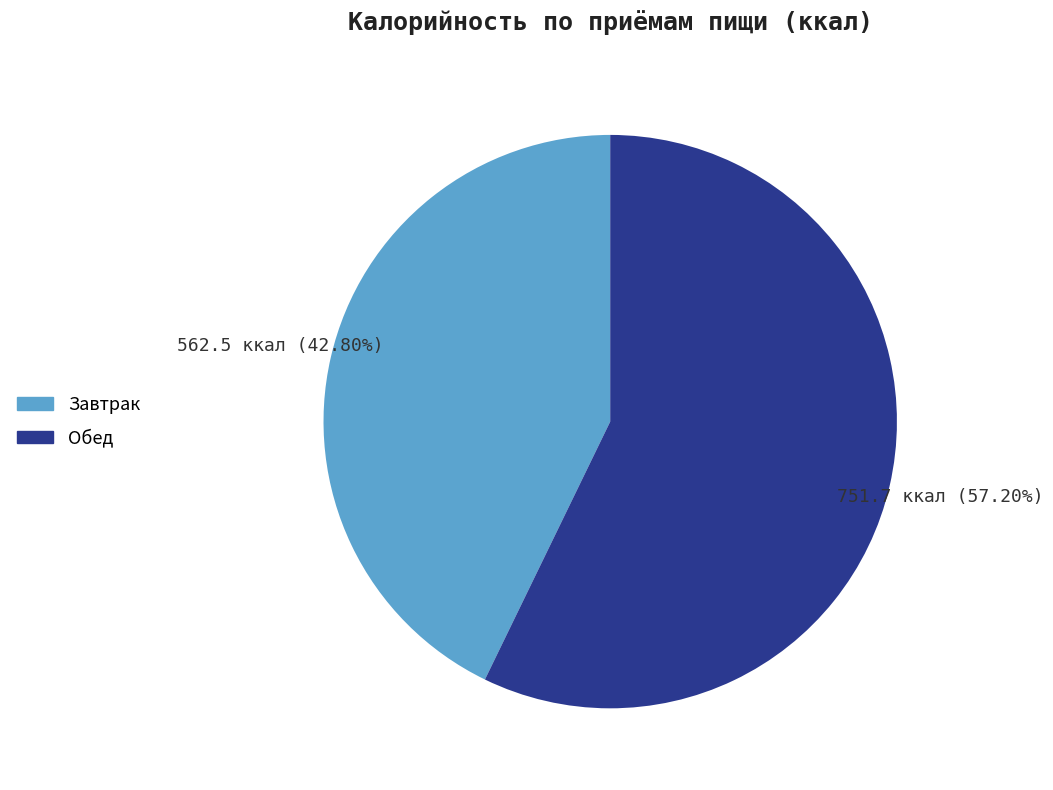

Between Завтрак and Обед, which is larger?

Обед